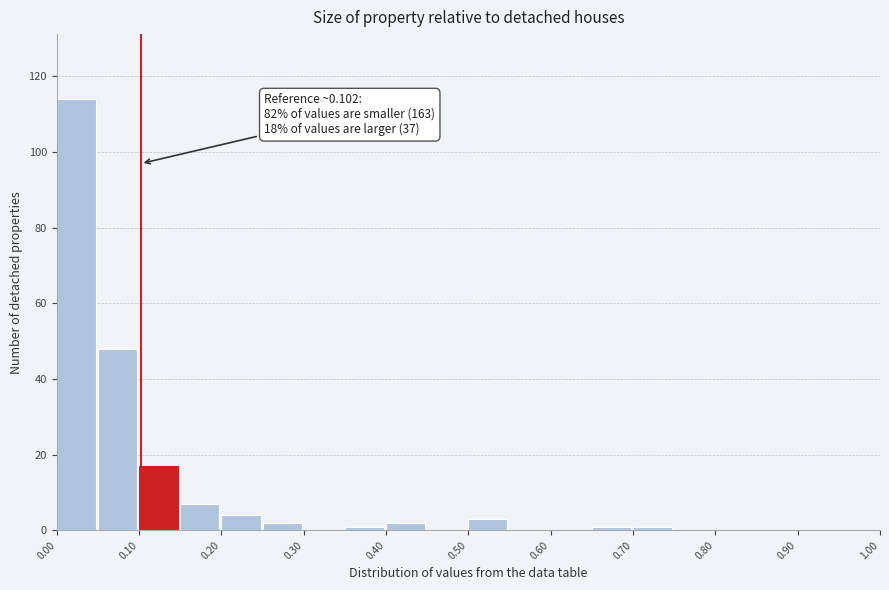

Over which range of the x-axis is the bar tallest?

0.00 to 0.05